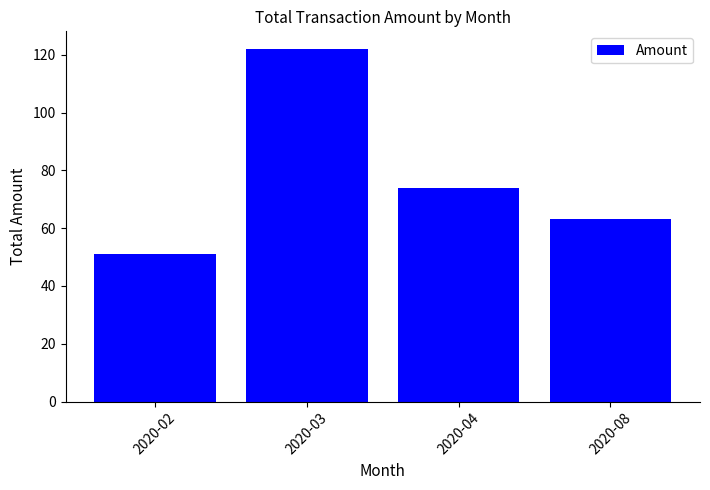

Are the bars grouped side by side (vs. stacked)?

No